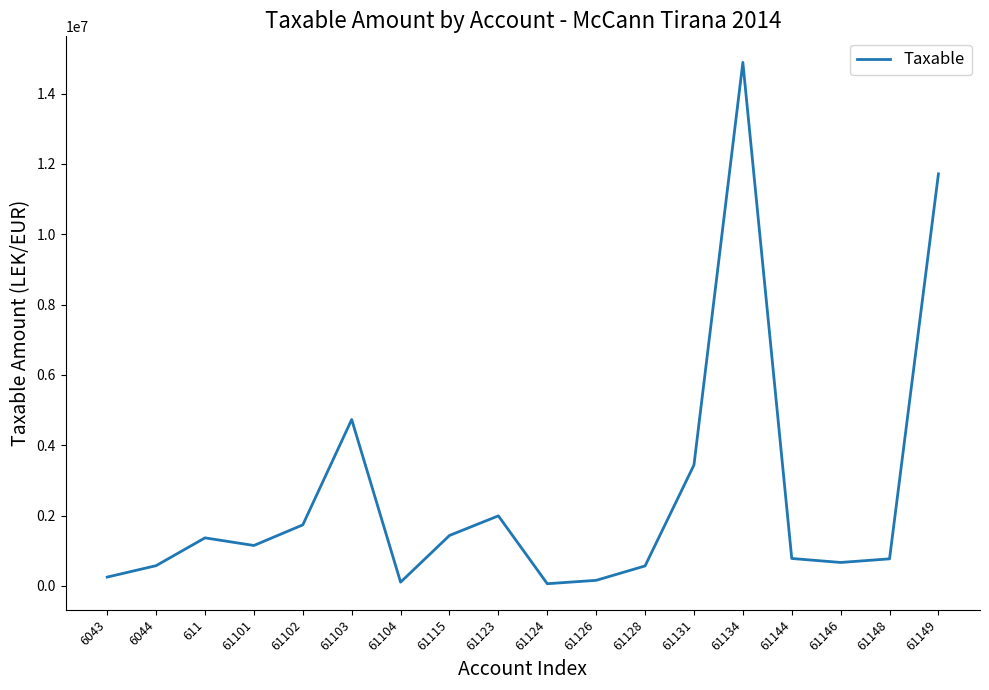

The chart shows a value of 4731146.9 at 61103. True or false?

True